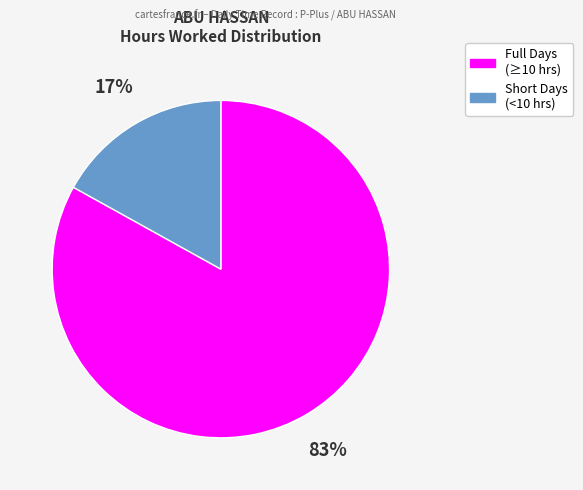

Is there any slice that represents more than half of the pie?

Yes